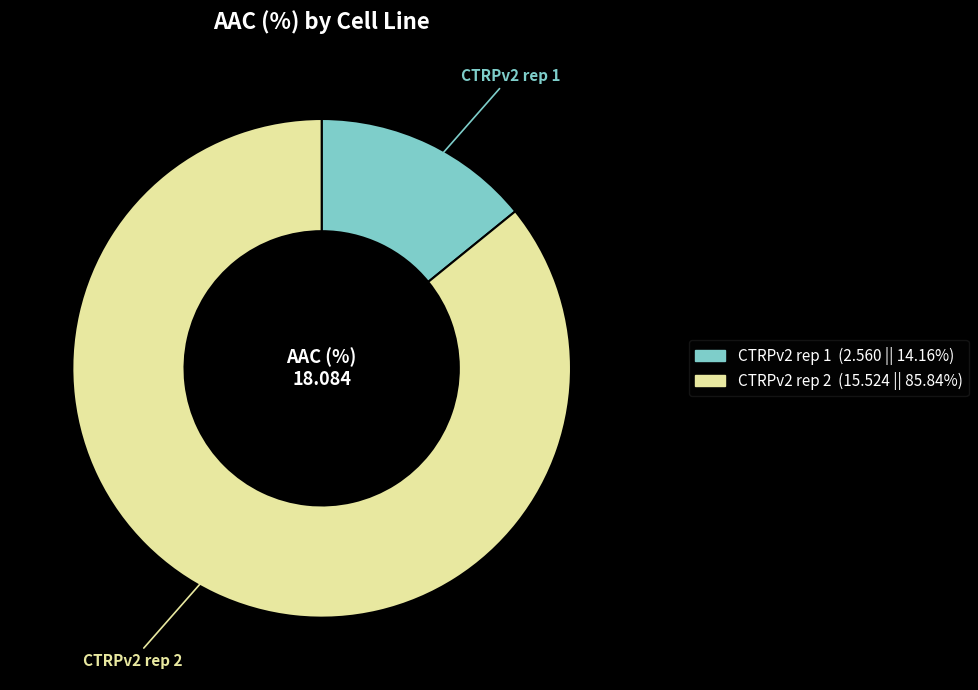

Rank the categories by value from highest to lowest.

CTRPv2 rep 2, CTRPv2 rep 1